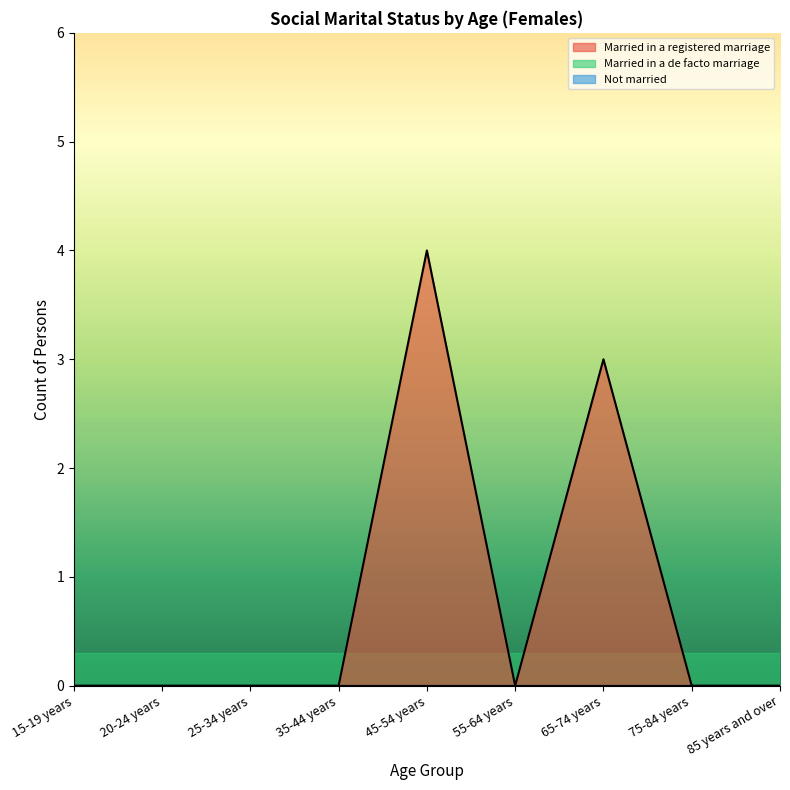

At which category is the sum across all series the highest?

45-54 years